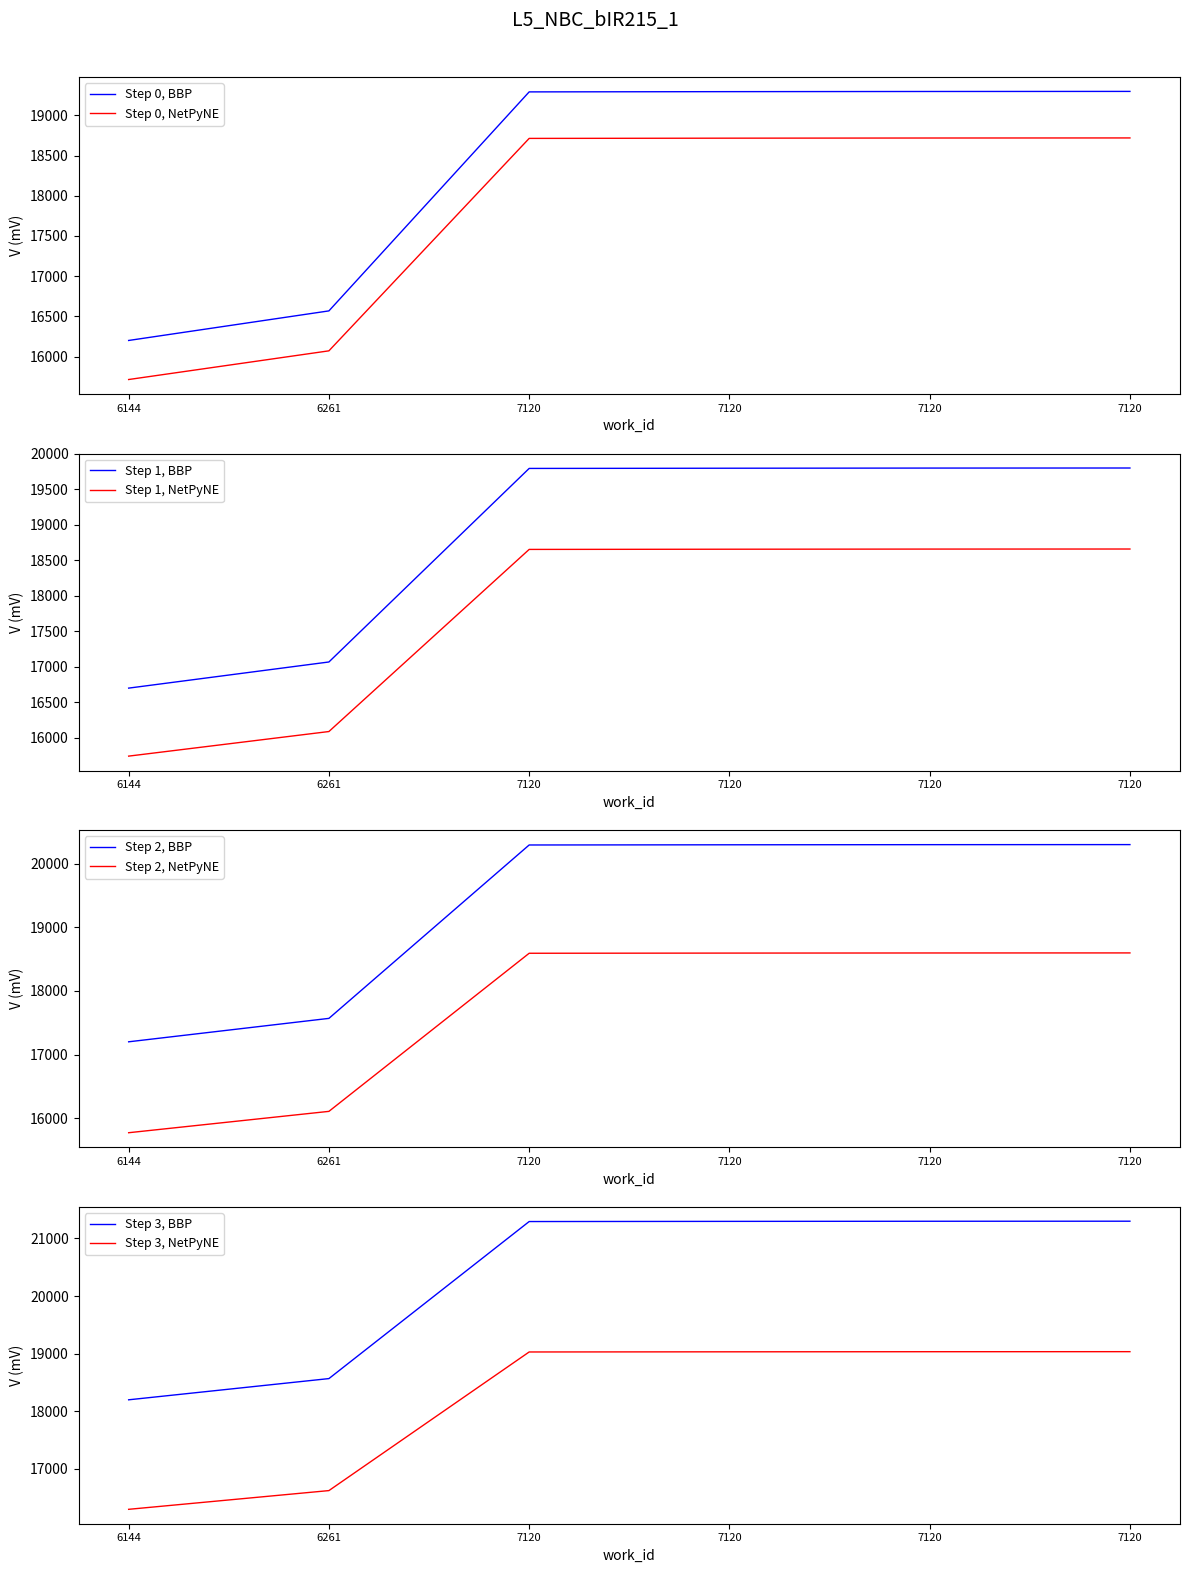

True or false: there are more than 1 points higher than both neighbors.

False